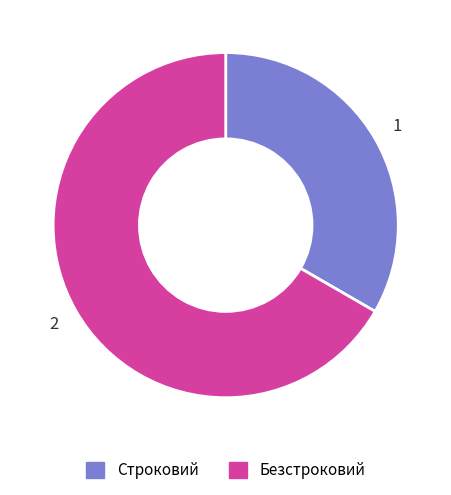

Which category accounts for the majority?

Безстроковий